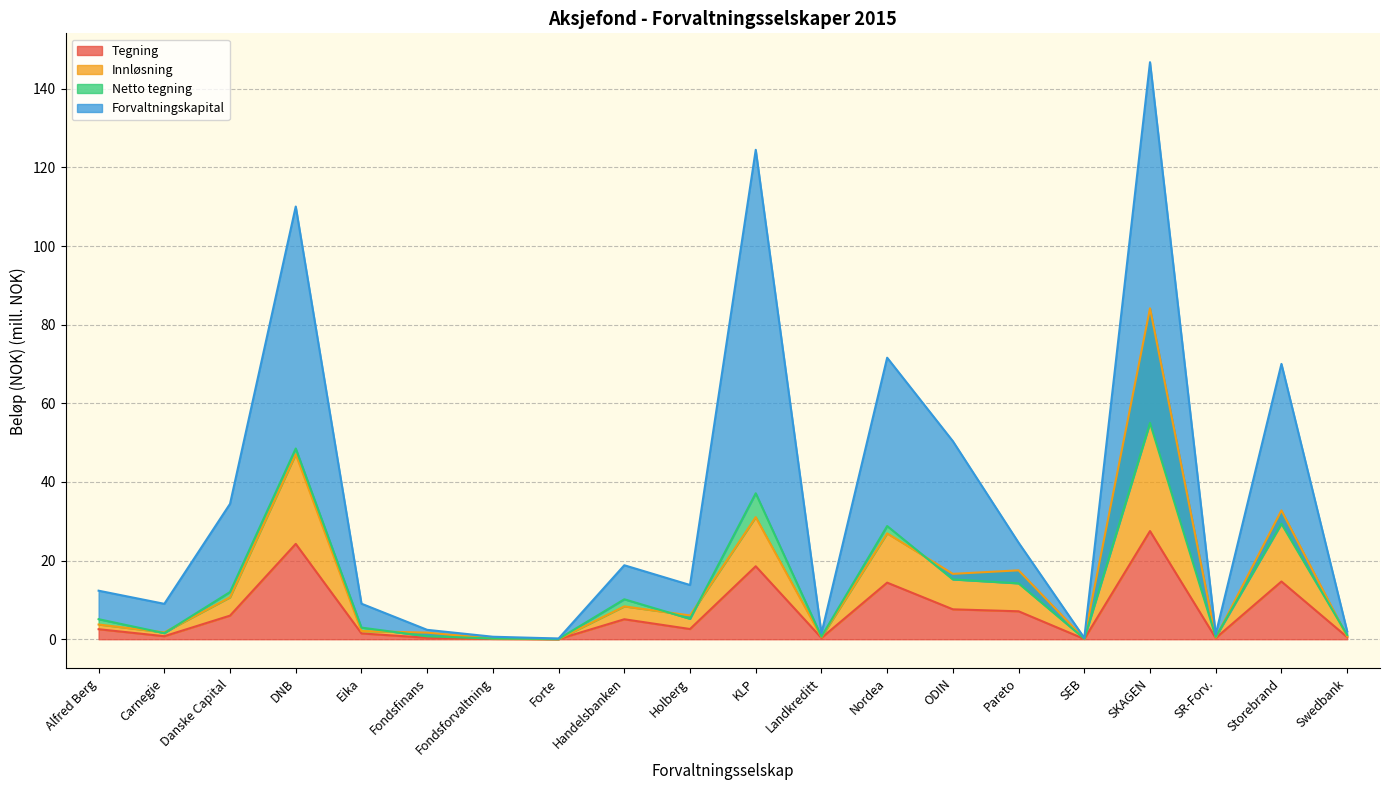

Which series has the widest spread of values?

Forvaltningskapital